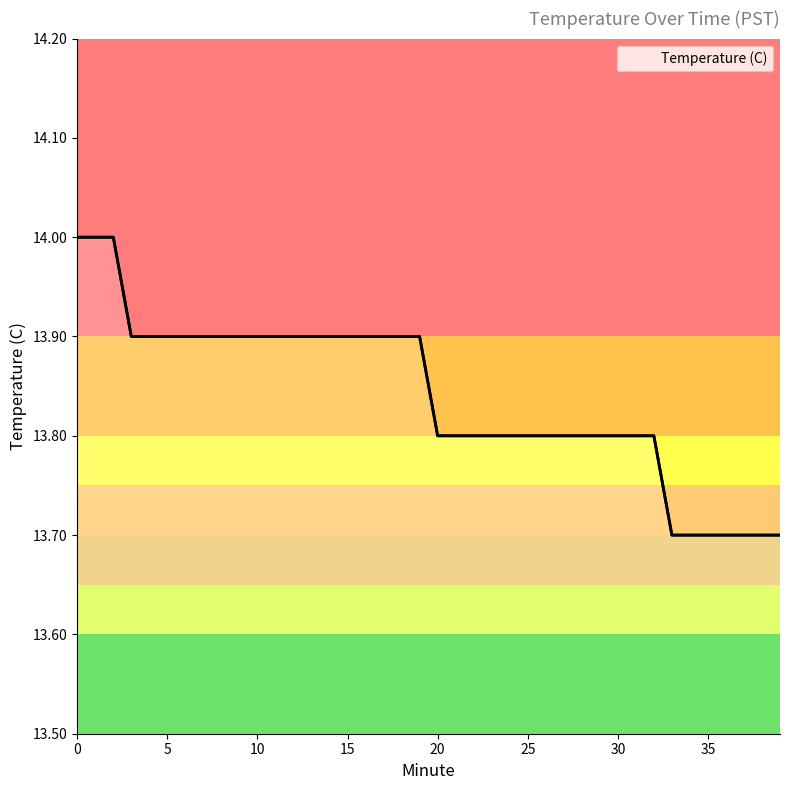

What is the greatest value displayed?

14.0